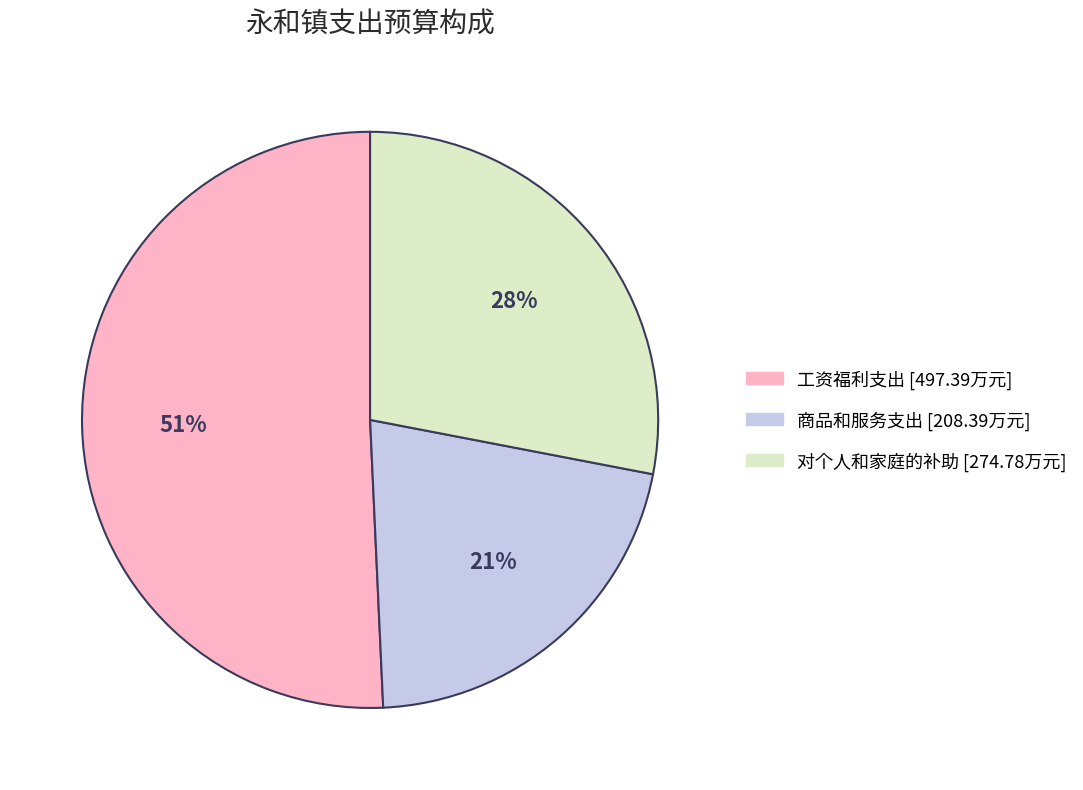

Combined, do 对个人和家庭的补助 and 工资福利支出 account for over 50%?

Yes